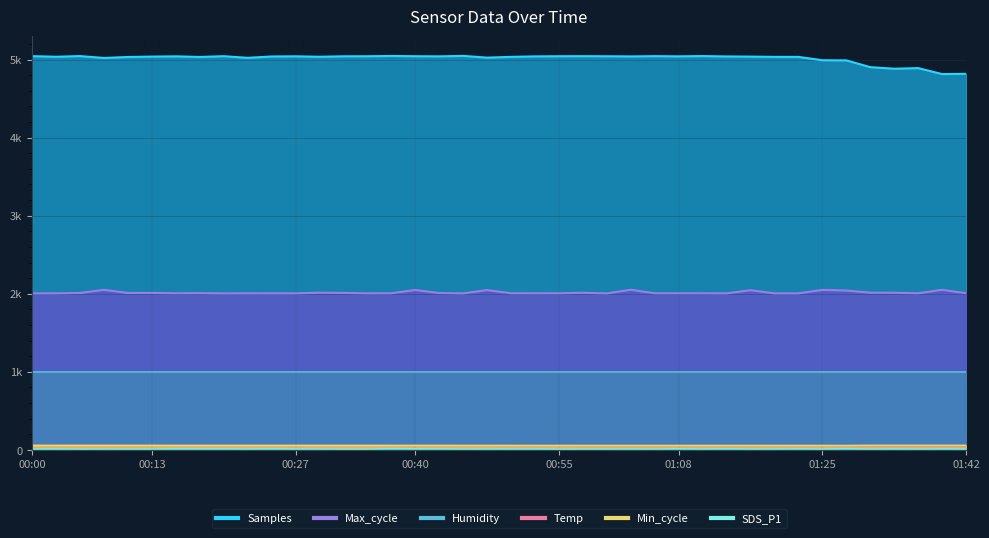

Between 00:37 and 01:08, which series saw the biggest shift?

Samples